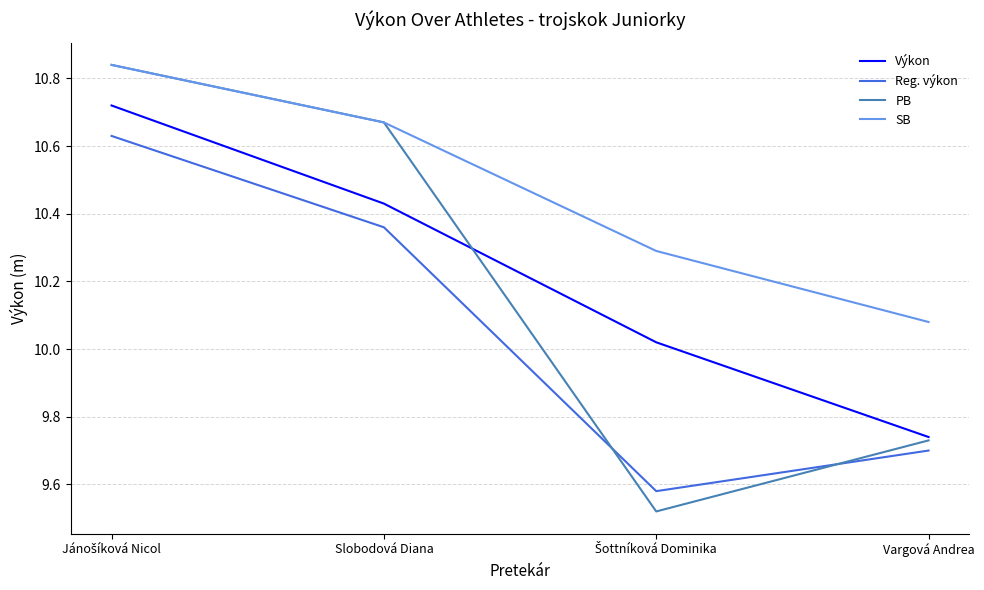

Does the chart display data point markers on the line(s)?

No